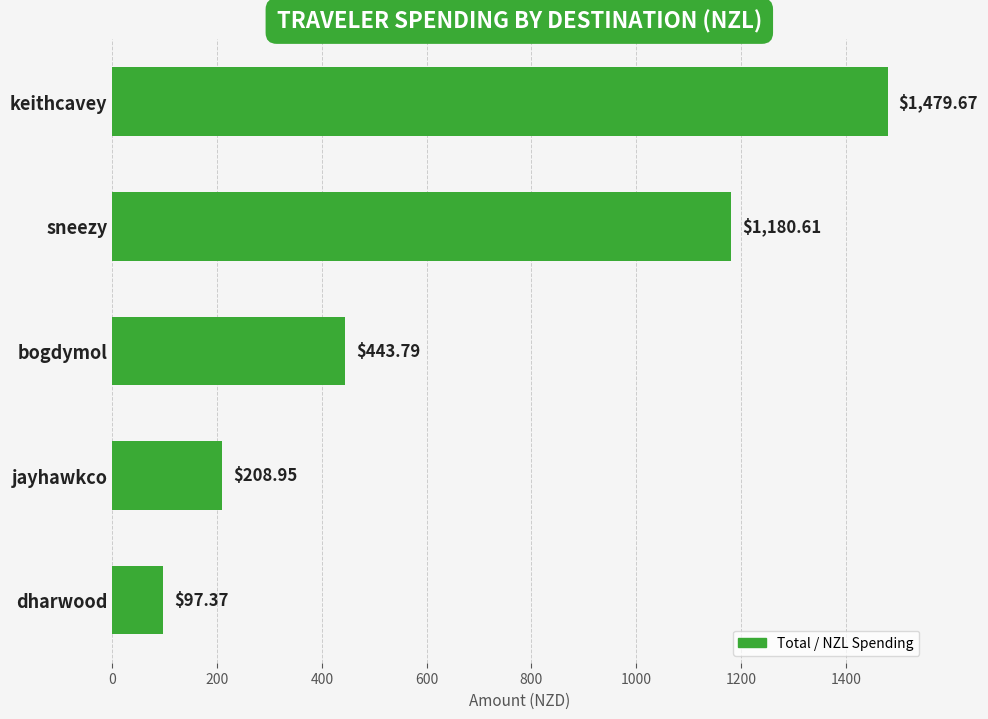

Rank the categories by value from highest to lowest.

keithcavey, sneezy, bogdymol, jayhawkco, dharwood